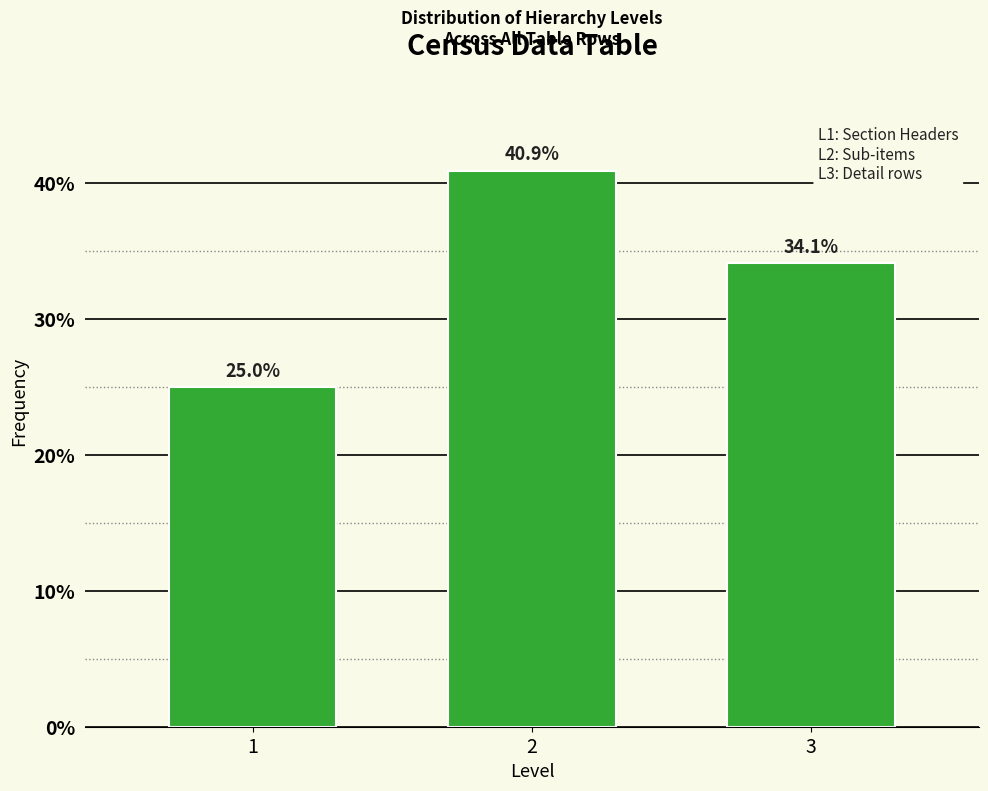

Reading left to right, transcribe all the data shown in this chart.

25.0	40.9	34.1